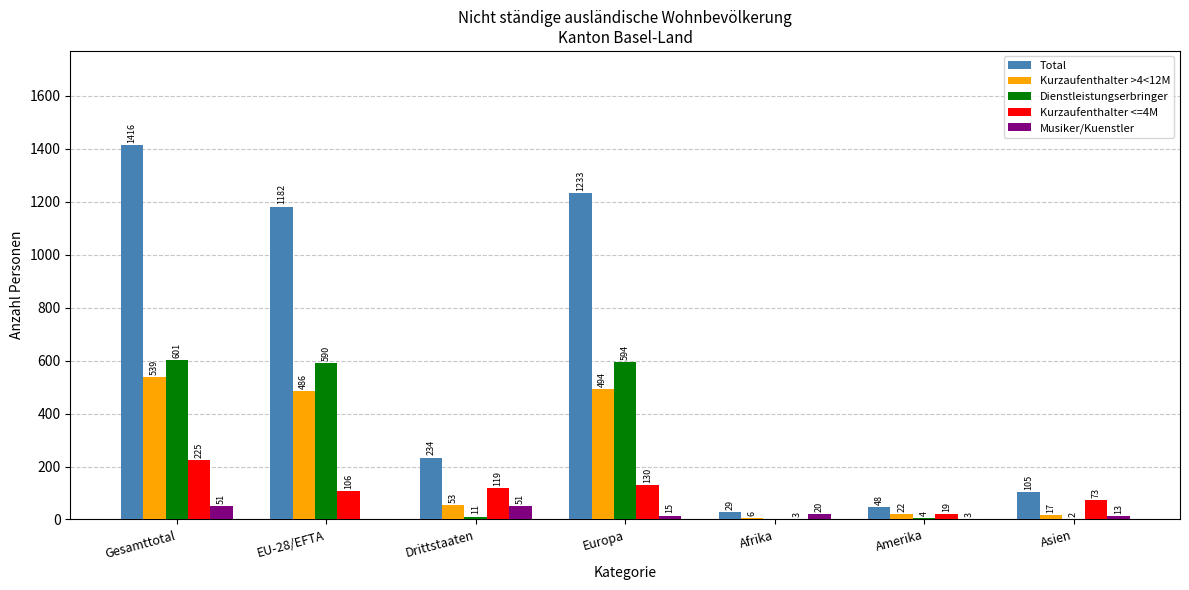

Reading left to right, list all the values displayed in this chart.

Total: Gesamttotal=1416	EU-28/EFTA=1182	Drittstaaten=234	Europa=1233	Afrika=29	Amerika=48	Asien=105
Kurzaufenthalter >4<12M: Gesamttotal=539	EU-28/EFTA=486	Drittstaaten=53	Europa=494	Afrika=6	Amerika=22	Asien=17
Dienstleistungserbringer: Gesamttotal=601	EU-28/EFTA=590	Drittstaaten=11	Europa=594	Afrika=0	Amerika=4	Asien=2
Kurzaufenthalter <=4M: Gesamttotal=225	EU-28/EFTA=106	Drittstaaten=119	Europa=130	Afrika=3	Amerika=19	Asien=73
Musiker/Kuenstler: Gesamttotal=51	EU-28/EFTA=0	Drittstaaten=51	Europa=15	Afrika=20	Amerika=3	Asien=13